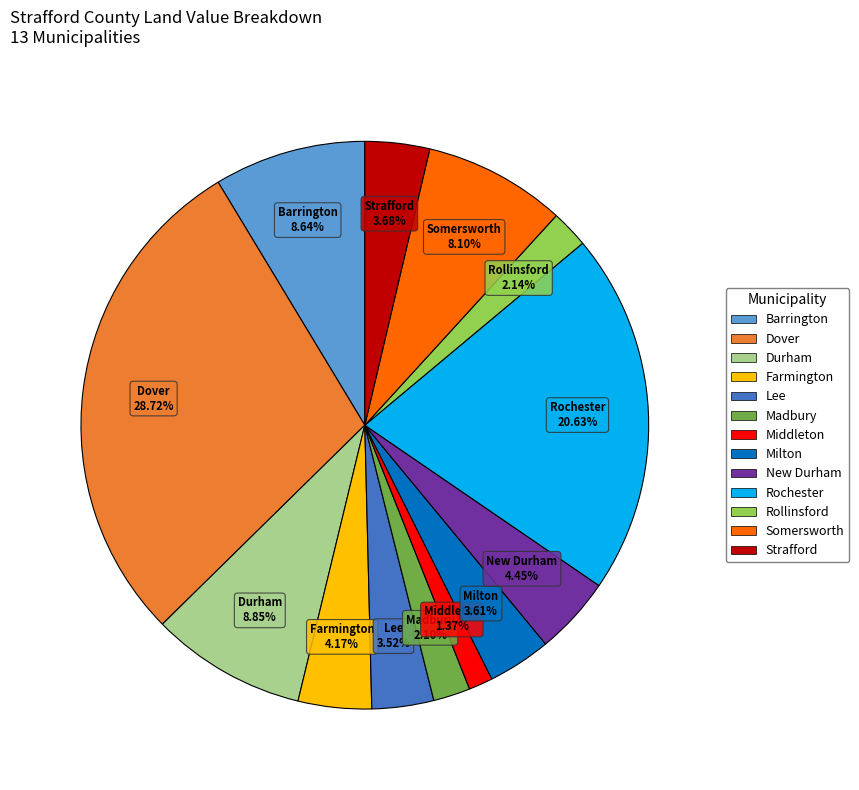

What is the smallest slice in the pie chart?

Middleton